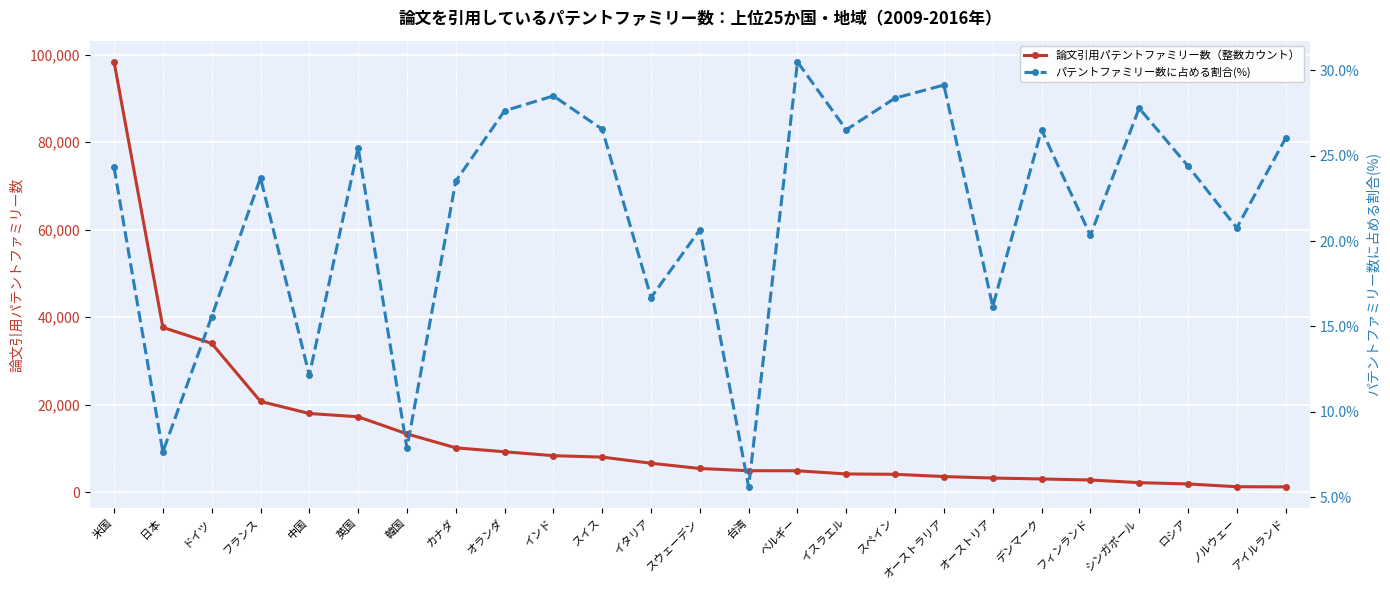

Does the chart display data point markers on the line(s)?

Yes